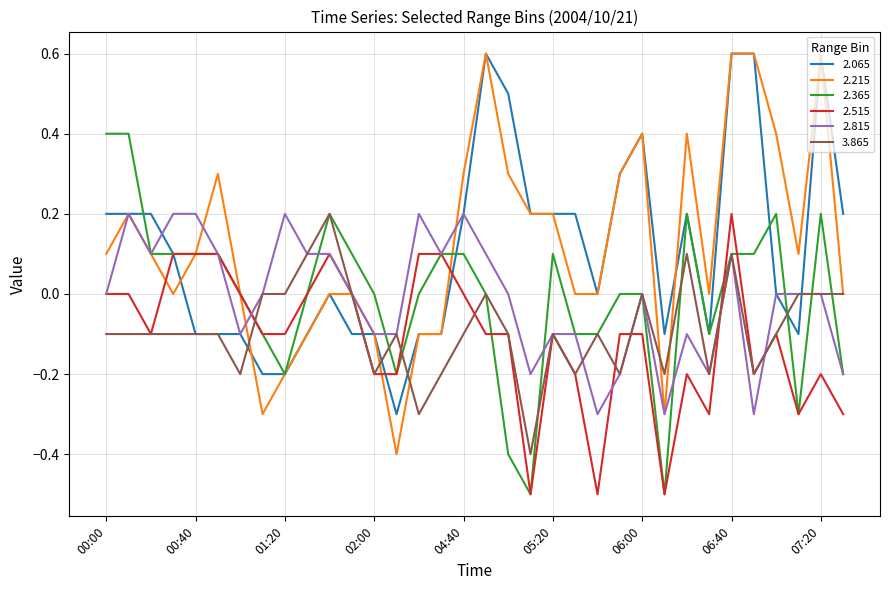

What is the lowest value of the 2.065 series?

-0.3